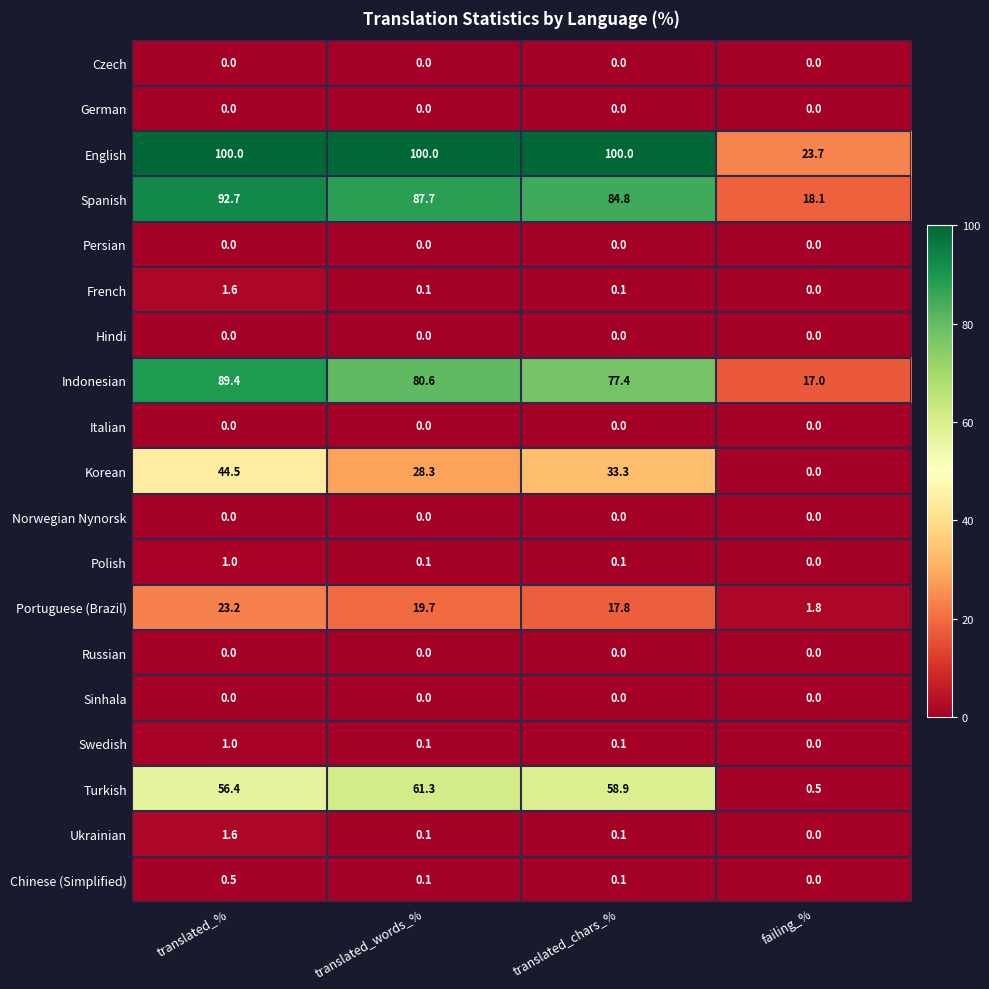

What is the lowest value of the Turkish series?

0.5